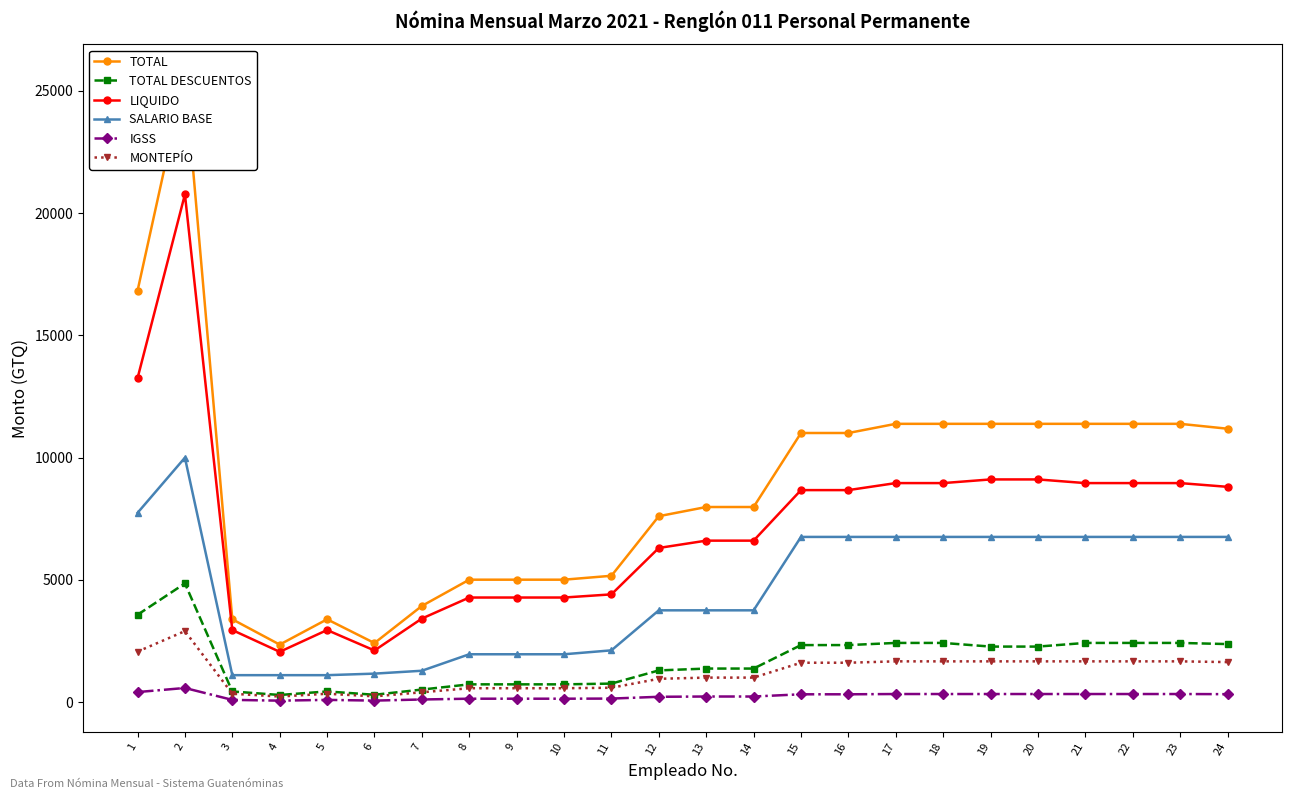

What is the value of the MONTEPÍO point at the 11th from the left?

590.4